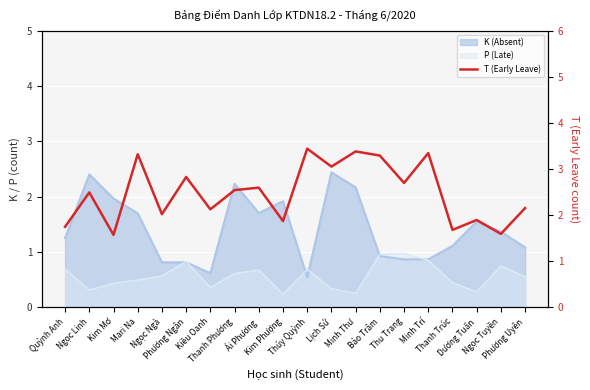

Where is the data nearest to the value 2?

Ngọc Ngà